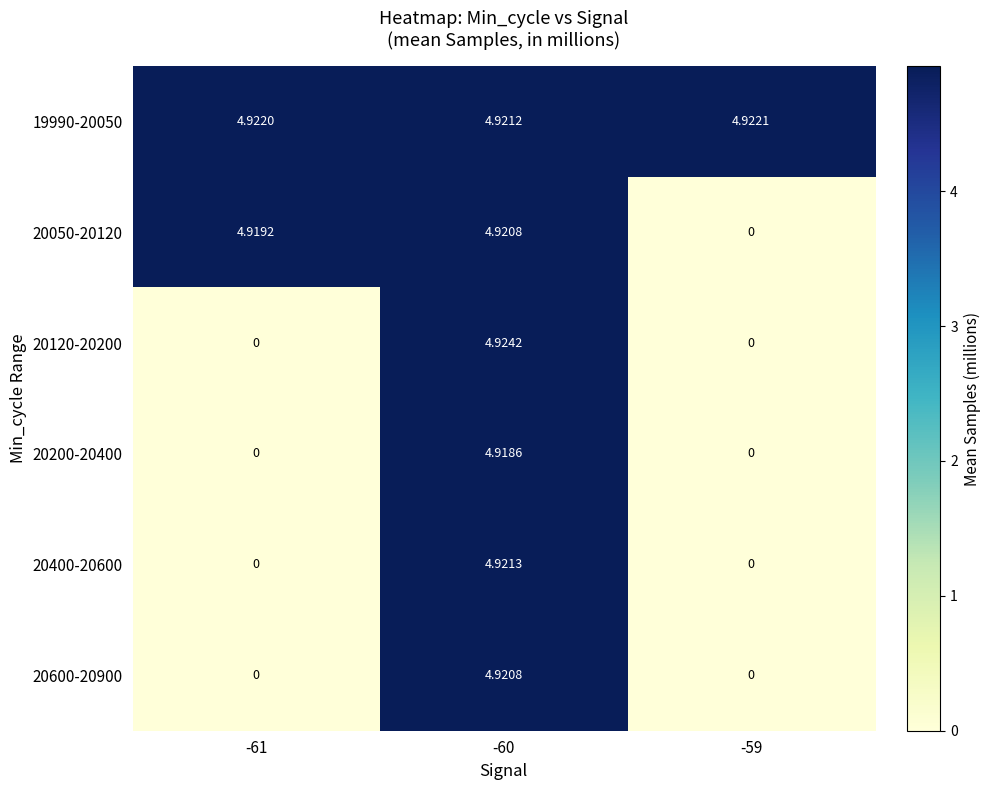

Is the value of 20400-20600 at -59 greater than the value of 20050-20120 at -61?

No